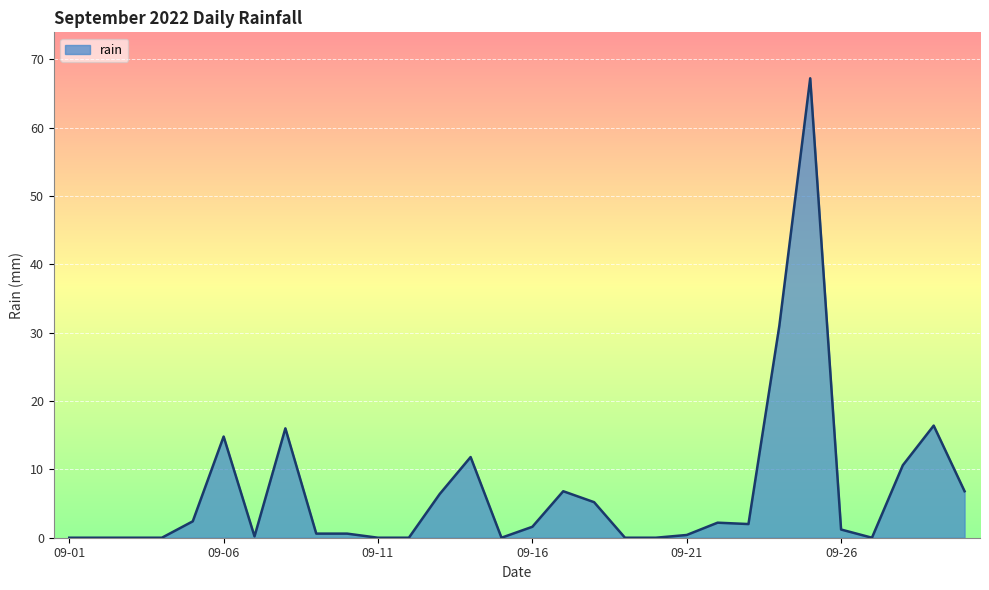

What is the difference between the maximum and minimum values?

67.2